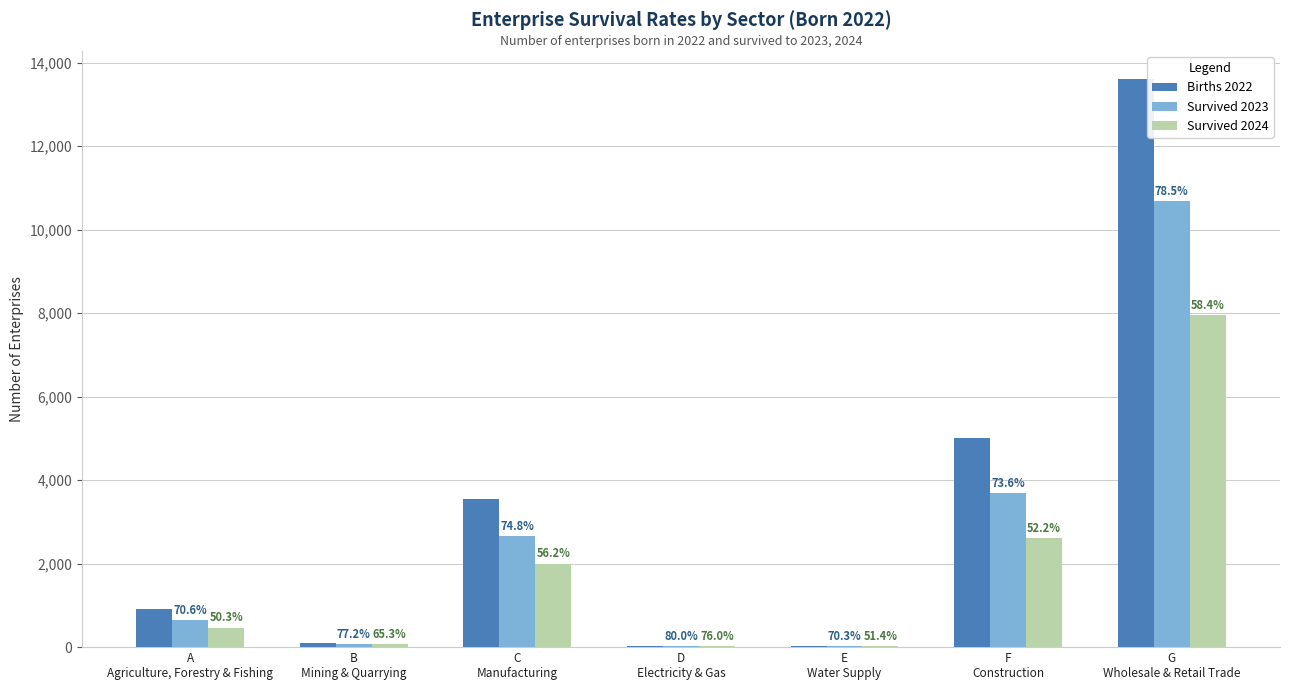

Does the chart contain stacked bars?

No